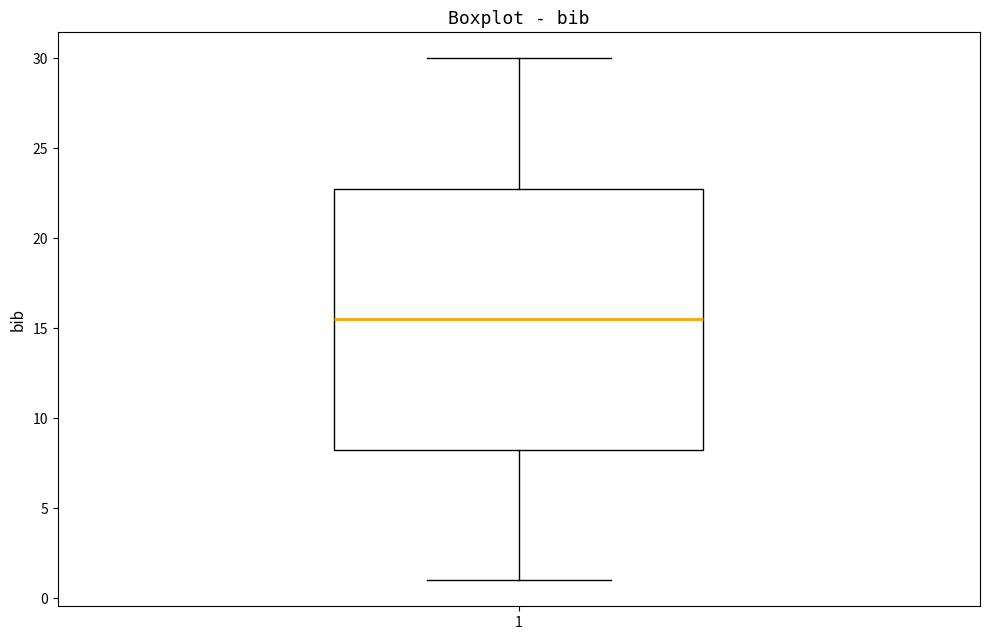

Read this box plot against the y-axis: the position of the median line, the range covered by the box, and the ends of both whiskers. The values are not printed on the chart, so give them approximately, as read against the axis.

median 15.5, box 8.5 to 23.0, whiskers 1.0 to 30.0